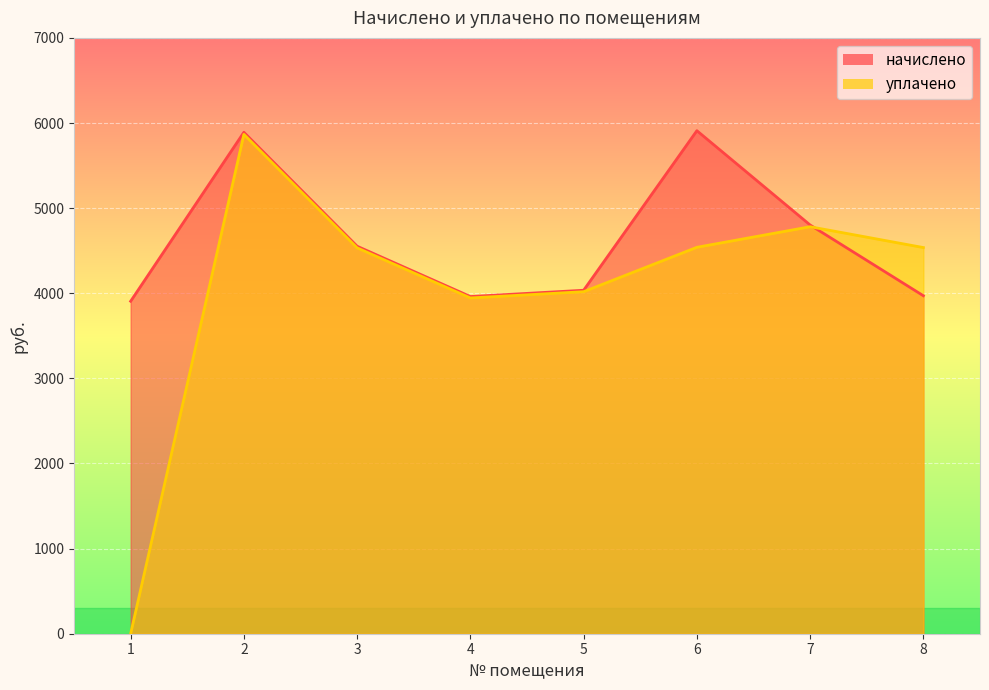

True or false: начислено and уплачено cross at least once.

True